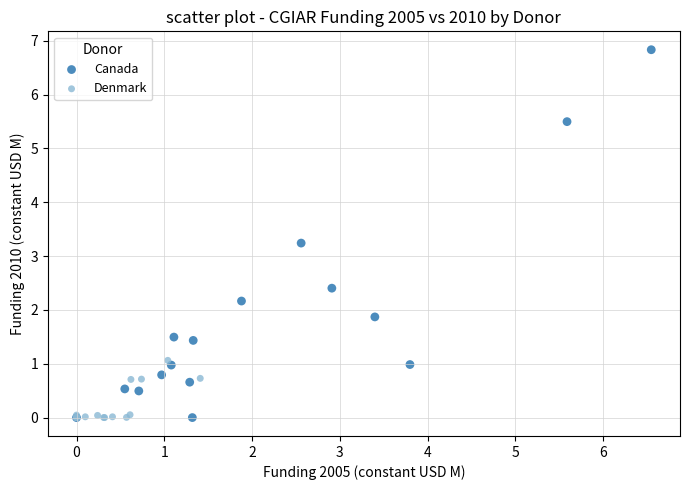

Which series contains the highest Y value?

Canada